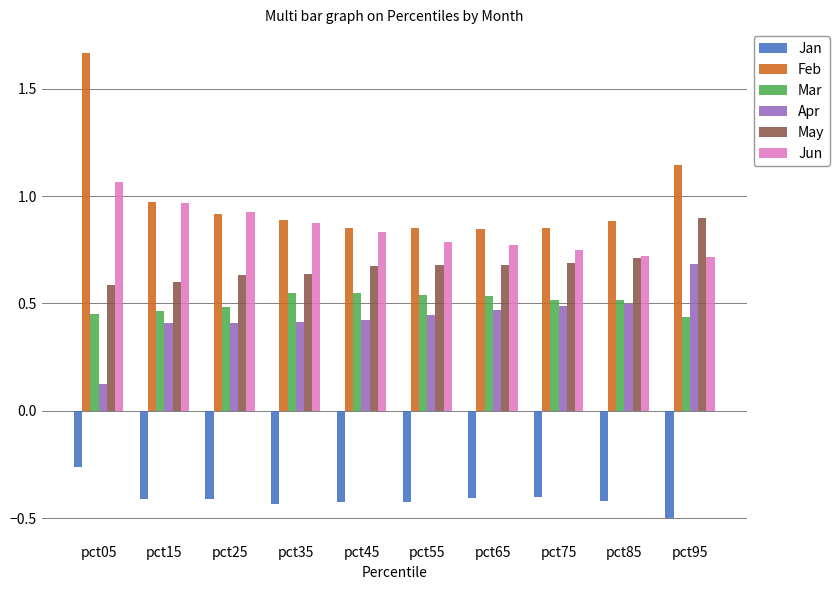

Which series has the largest total across all categories?

Feb